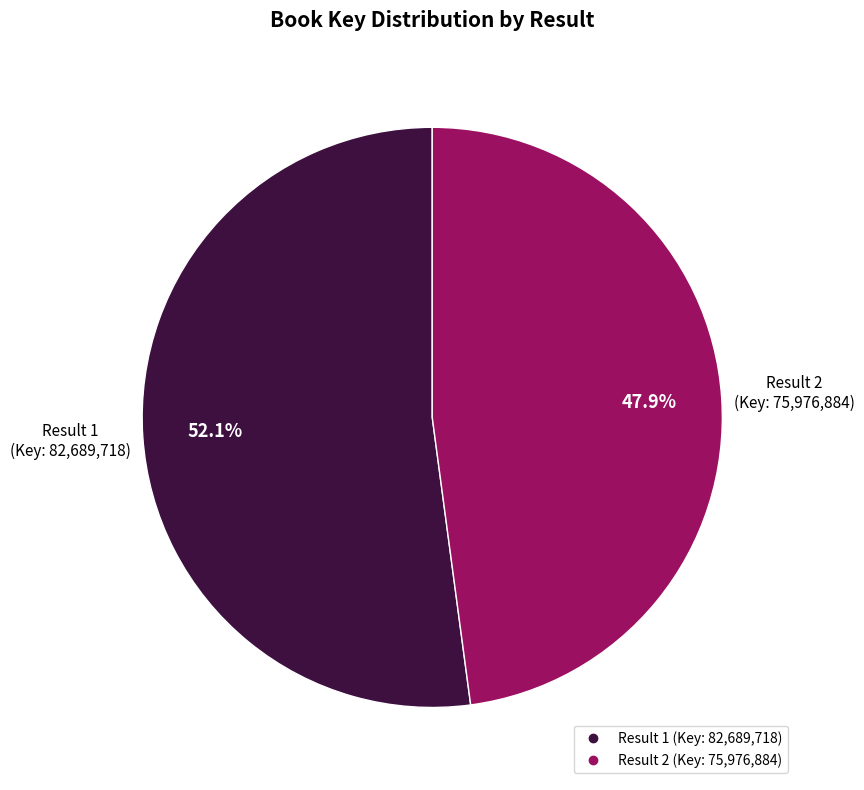

Count the number of slices in the pie.

2